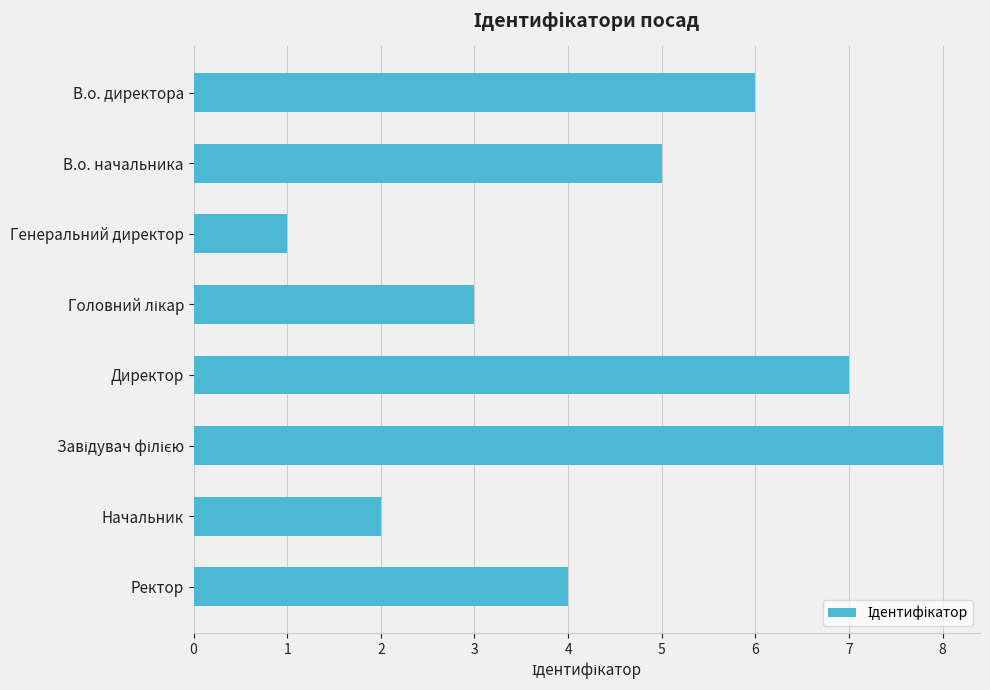

What is the label of the 8th bar from the top?

Ректор